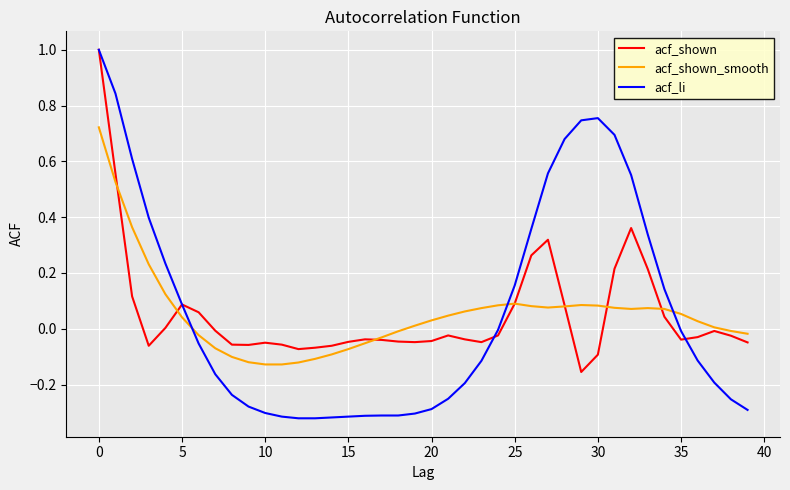

What is the maximum value shown in the chart?

1.0